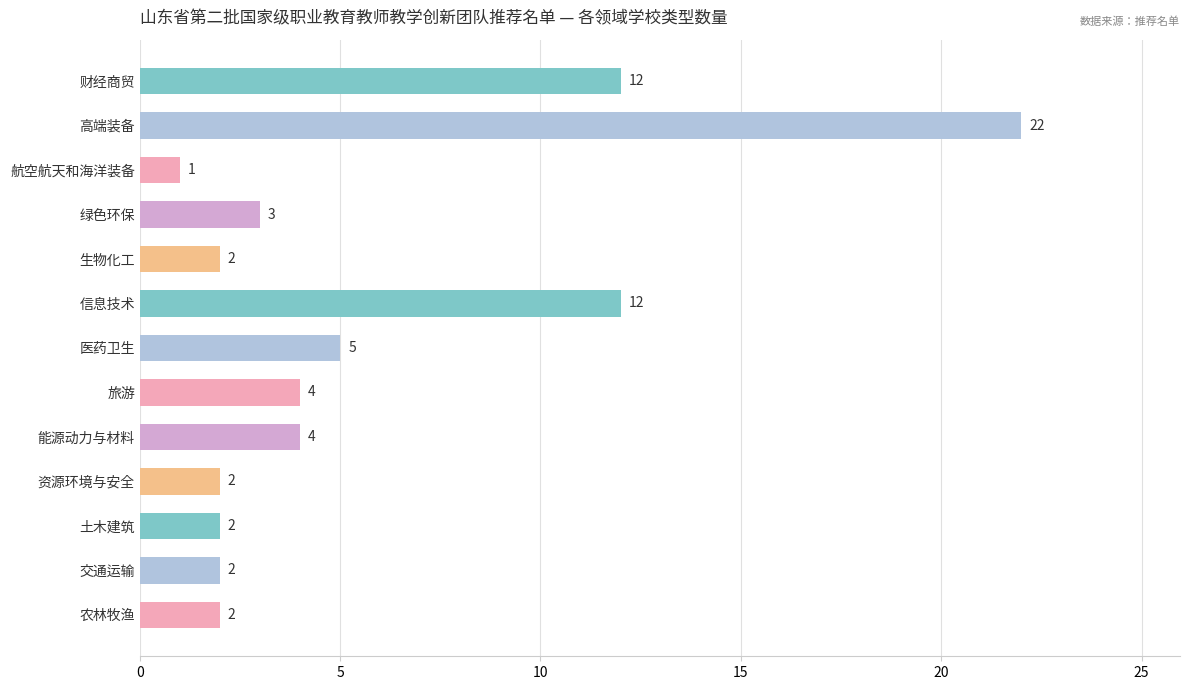

Count the number of categories in the chart.

13